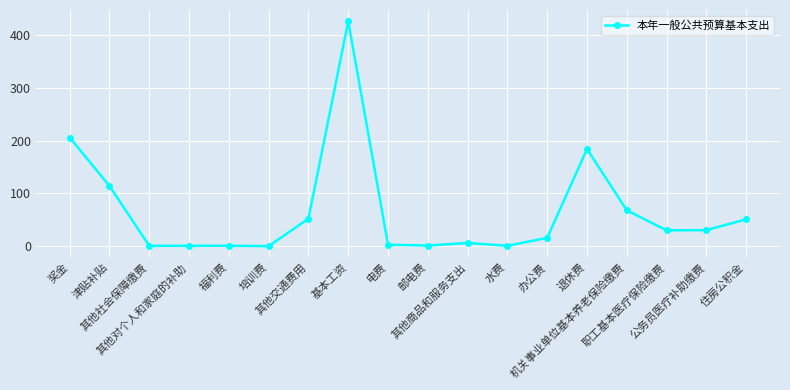

True or false: there are more than 0 points higher than both neighbors.

True